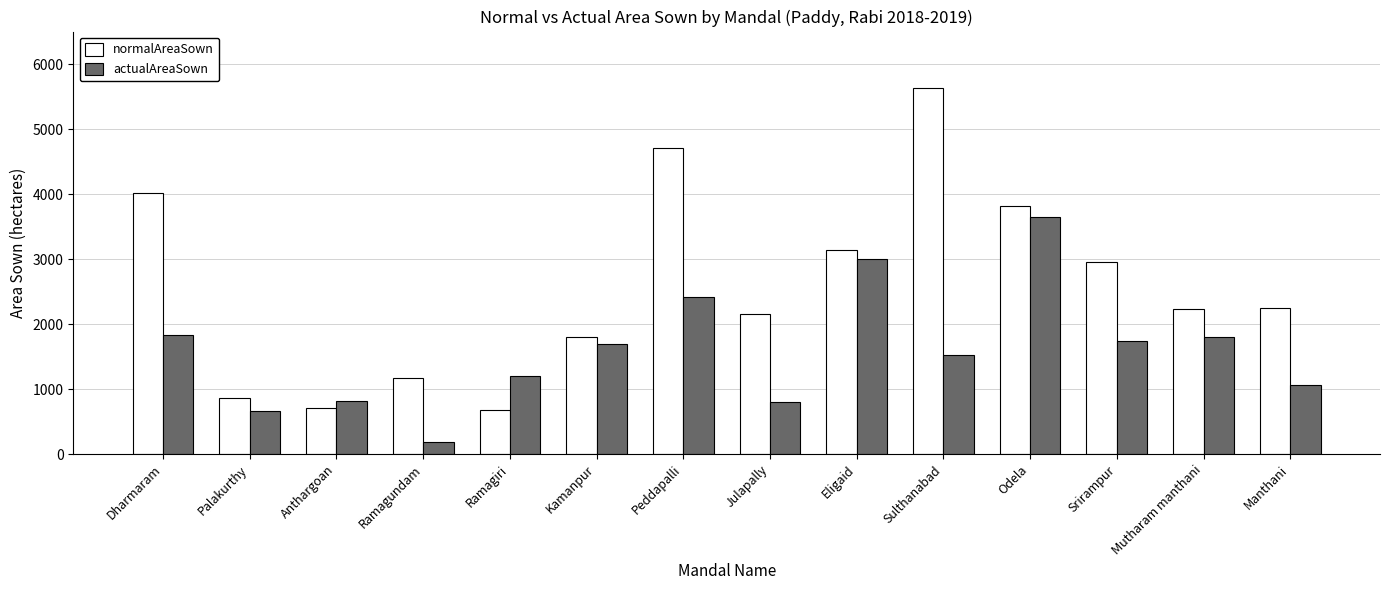

What are all the series names shown in the legend?

normalAreaSown, actualAreaSown